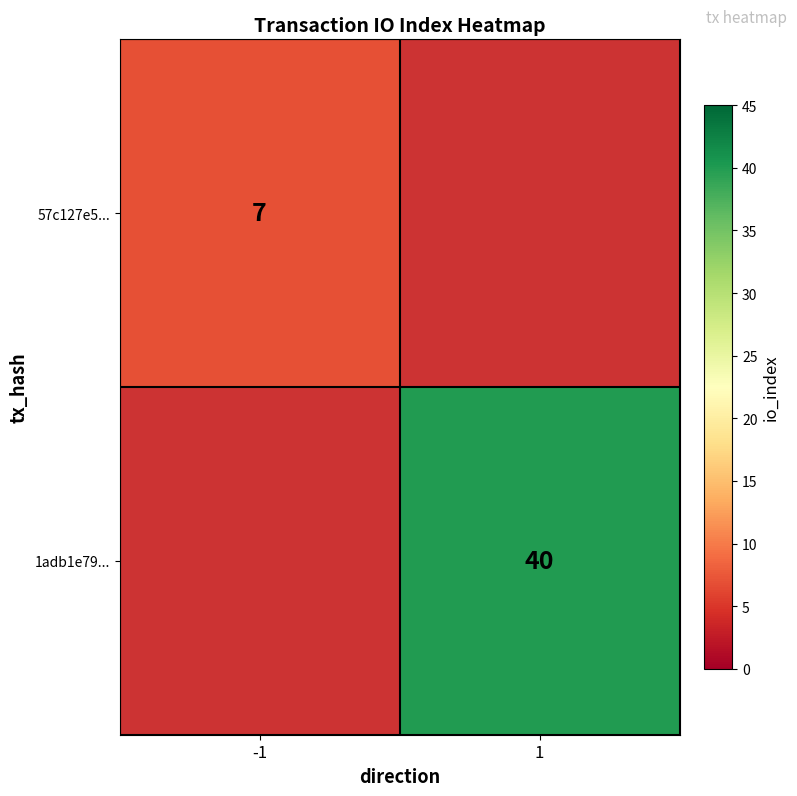

The value of 1adb1e79... at 1 is 40. True or false?

True